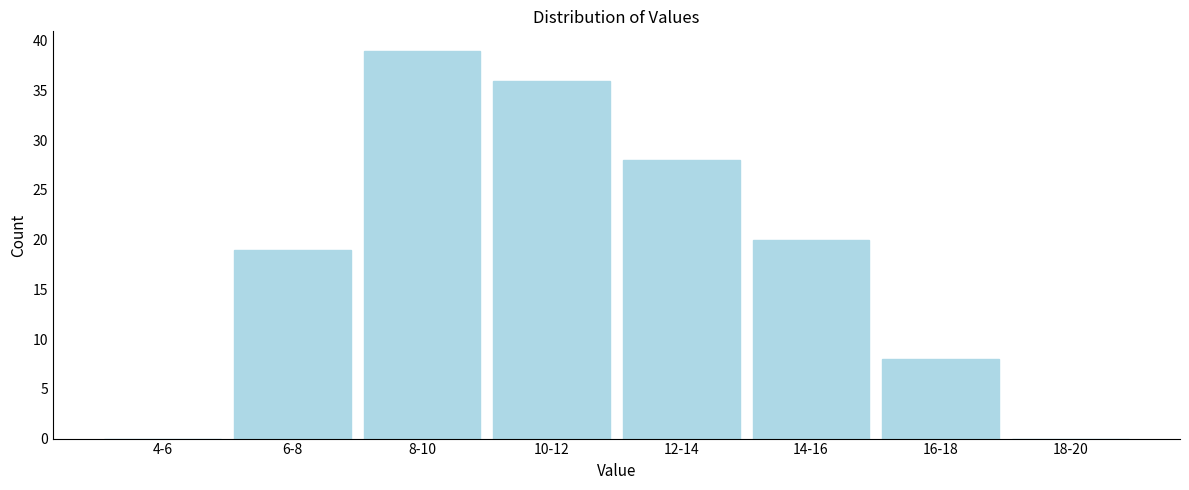

Reading left to right, transcribe all the data shown in this chart.

4-6=0	6-8=19	8-10=39	10-12=36	12-14=28	14-16=20	16-18=8	18-20=0